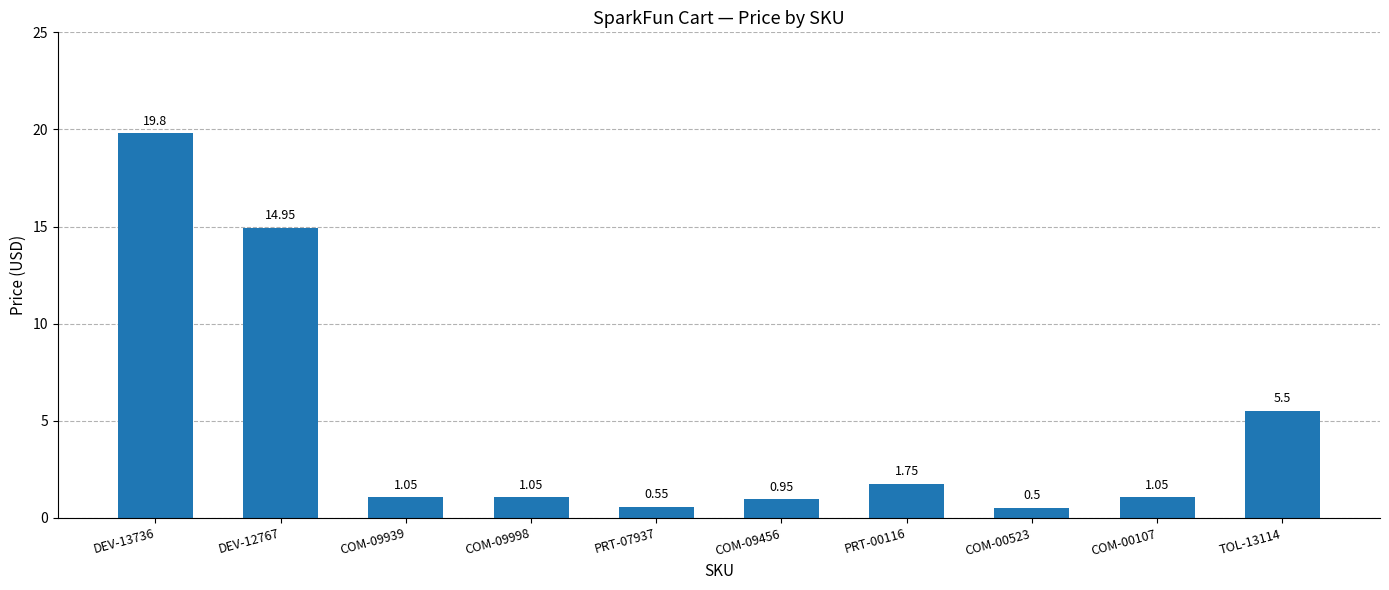

What is the label of the 5th bar from the left?

PRT-07937